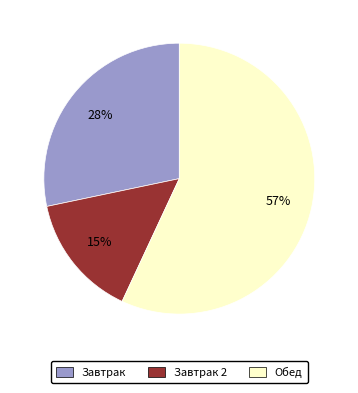

What percentage is the Завтрак slice, to the nearest percent?

28%